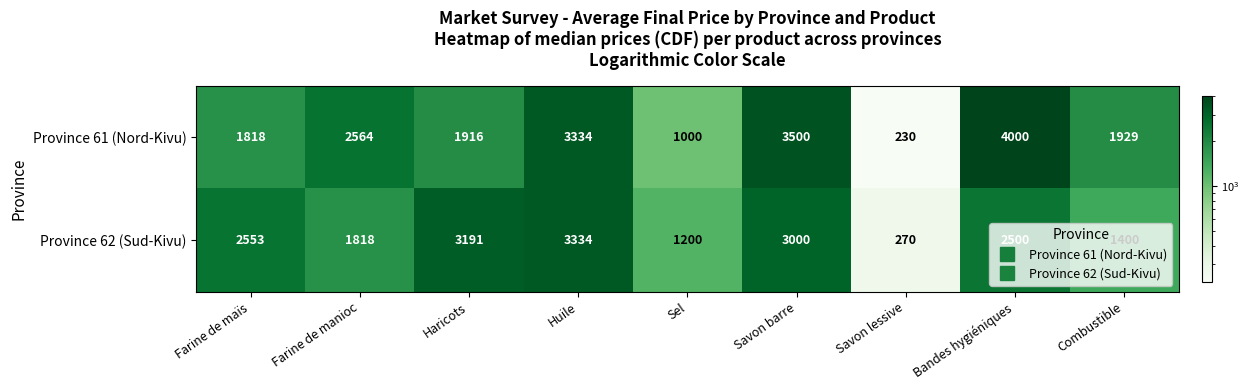

The Province 62 (Sud-Kivu) series shows 2881 at Farine de manioc. True or false?

False